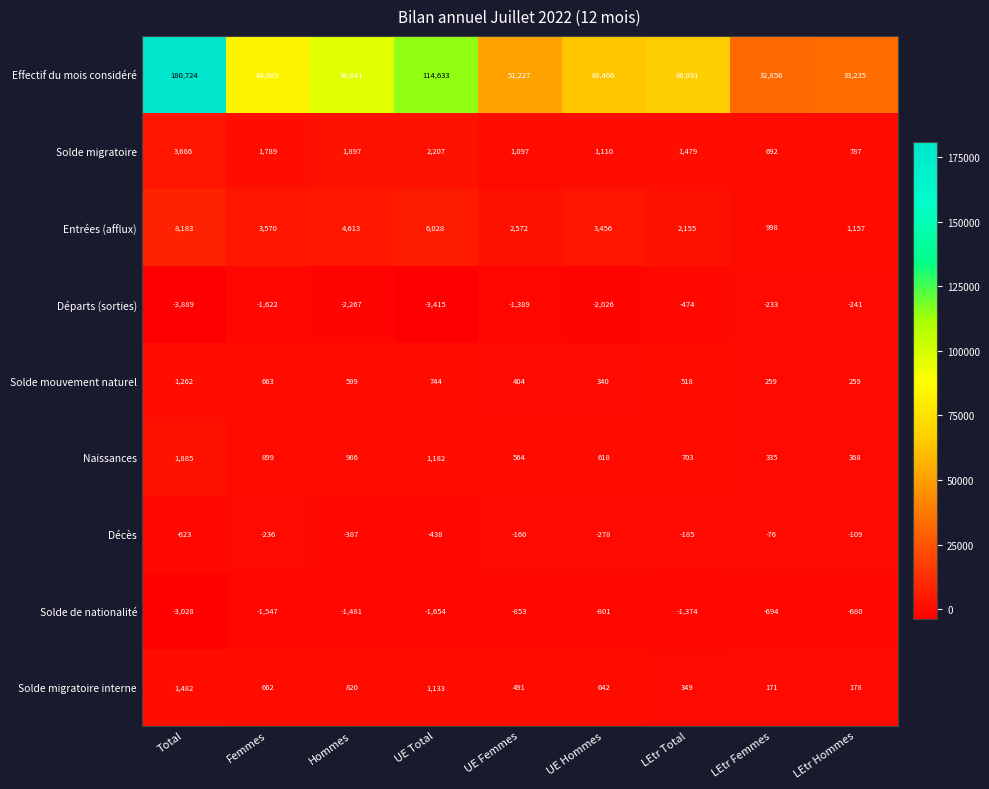

Which label corresponds to the largest value in the chart?

Total